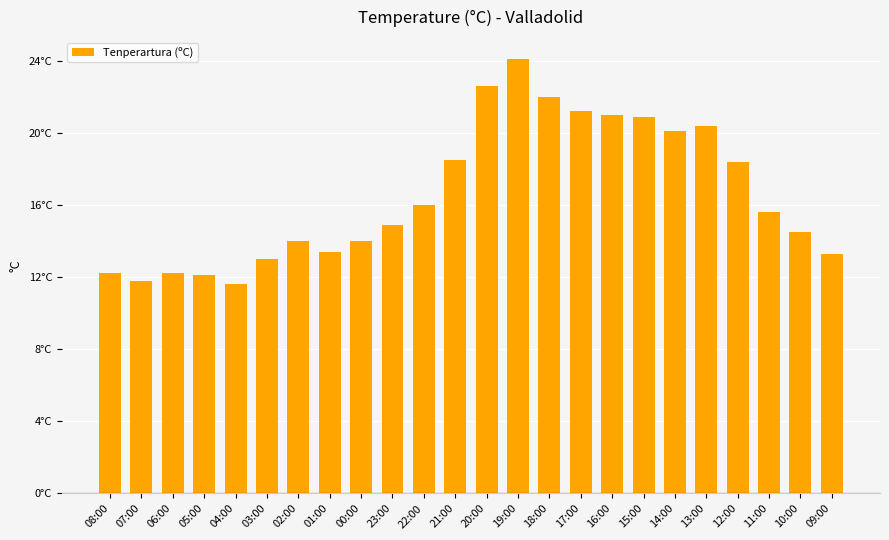

Which category has the lowest value across all series?

04:00